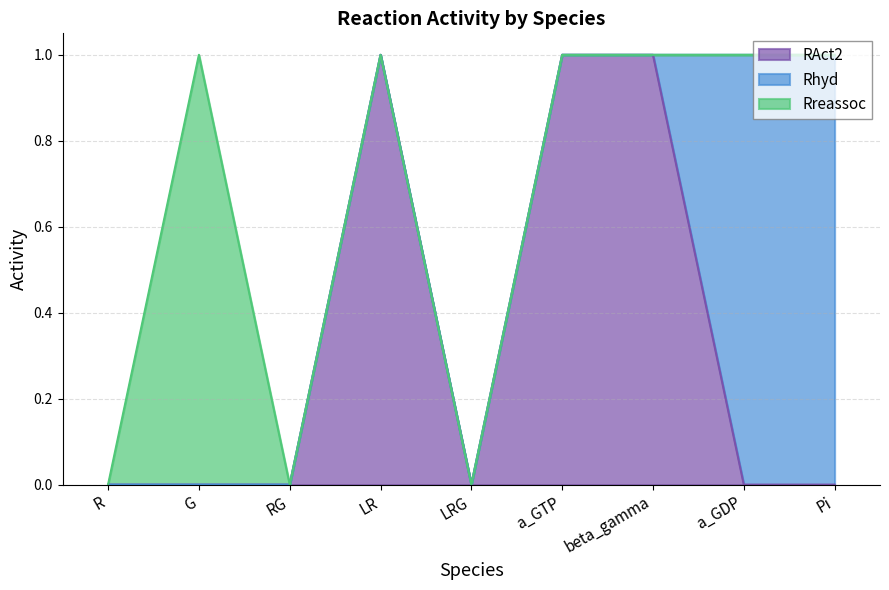

Reading left to right, extract all data points from this chart.

RAct2: R=0	G=0	RG=0	LR=1	LRG=0	a_GTP=1	beta_gamma=1	a_GDP=0	Pi=0
Rhyd: R=0	G=0	RG=0	LR=0	LRG=0	a_GTP=0	beta_gamma=0	a_GDP=1	Pi=1
Rreassoc: R=0	G=1	RG=0	LR=0	LRG=0	a_GTP=0	beta_gamma=0	a_GDP=0	Pi=0